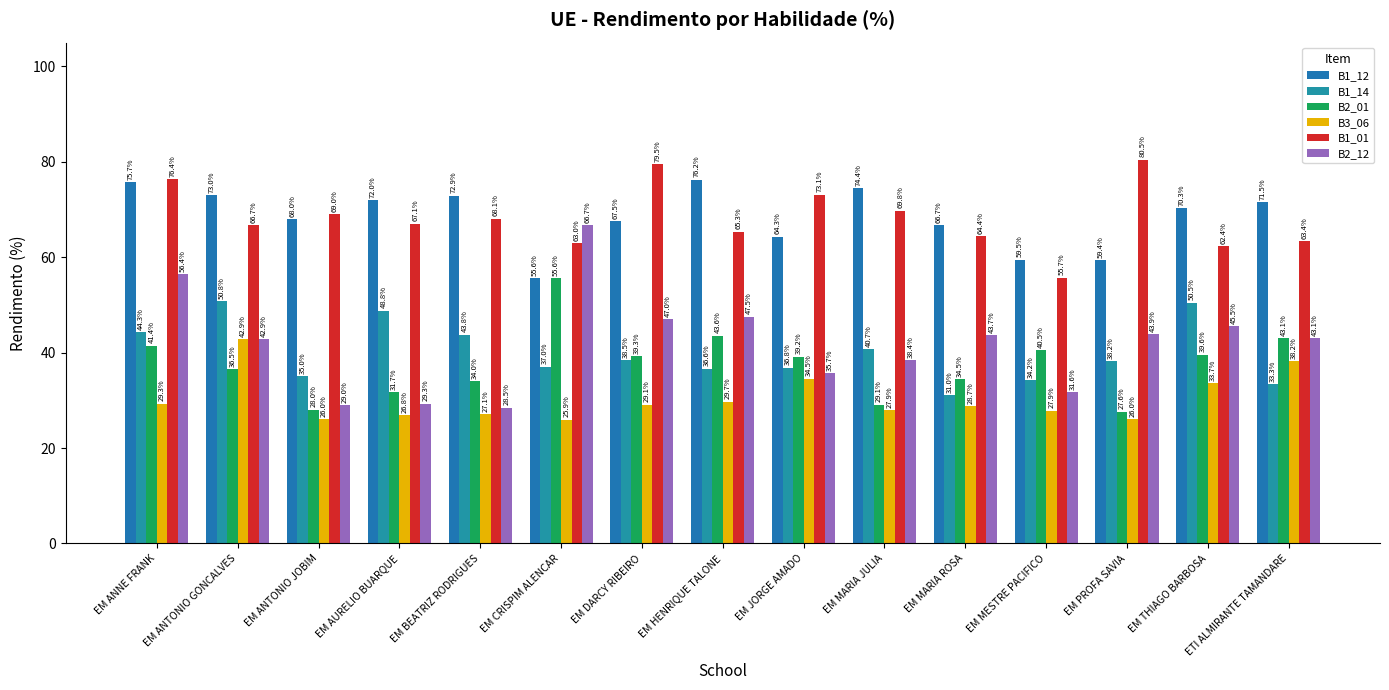

What is the difference between the B2_12 values at EM BEATRIZ RODRIGUES and EM THIAGO BARBOSA?

17.1